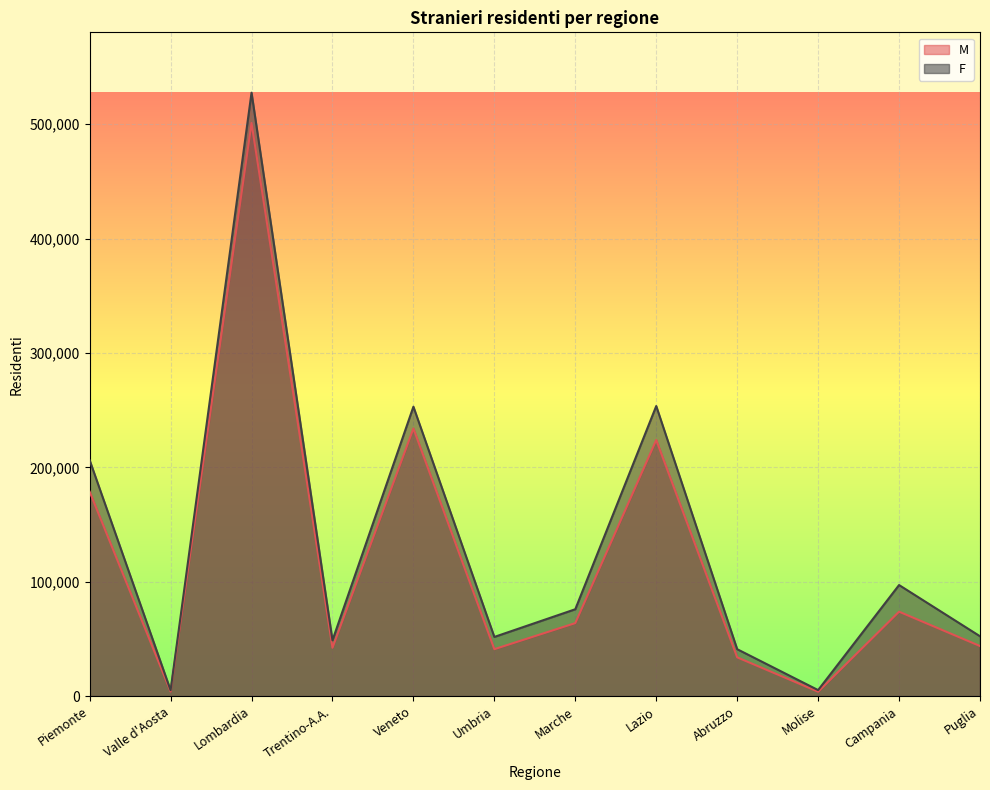

Which has a higher value, Abruzzo or Piemonte?

Piemonte